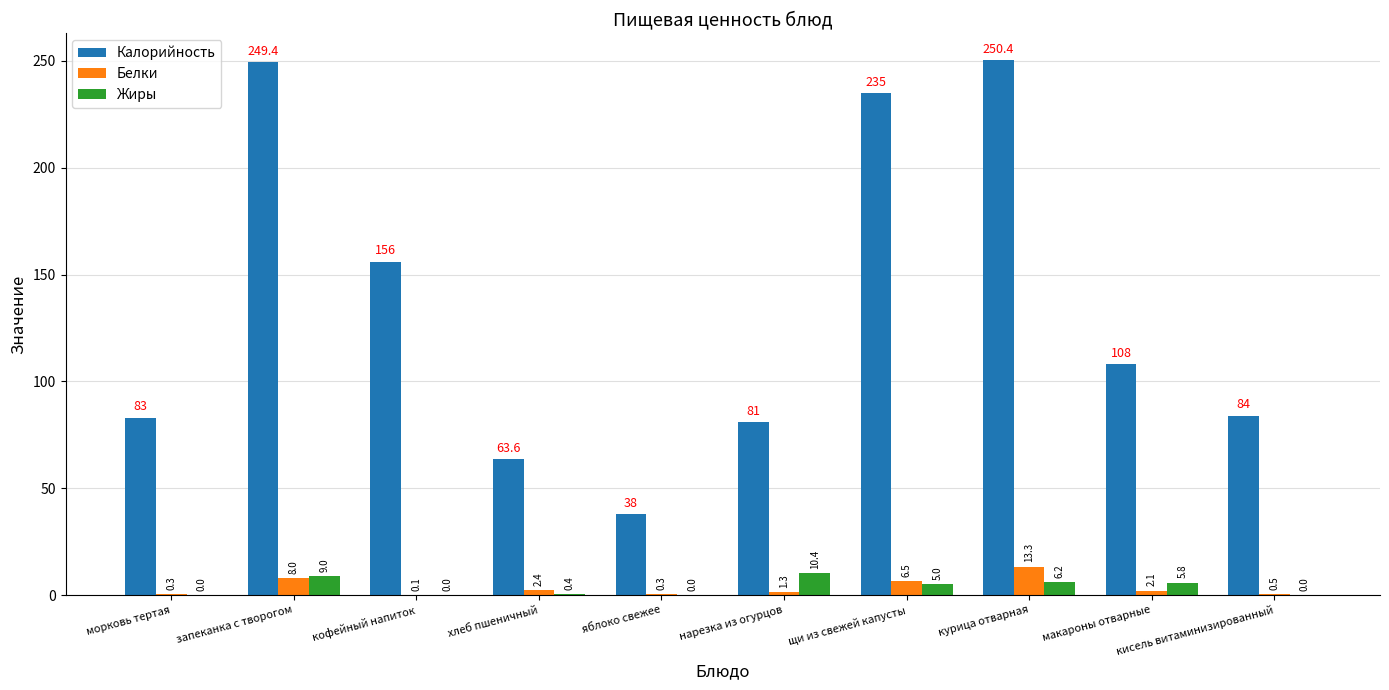

The Жиры series shows 0.4 at хлеб пшеничный. True or false?

True